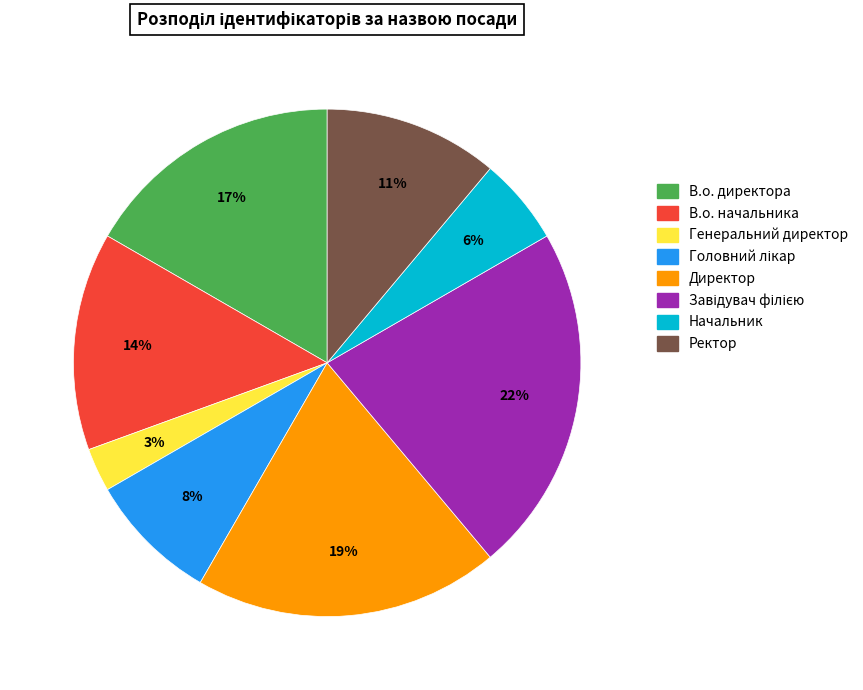

Is there any slice that represents more than half of the pie?

No